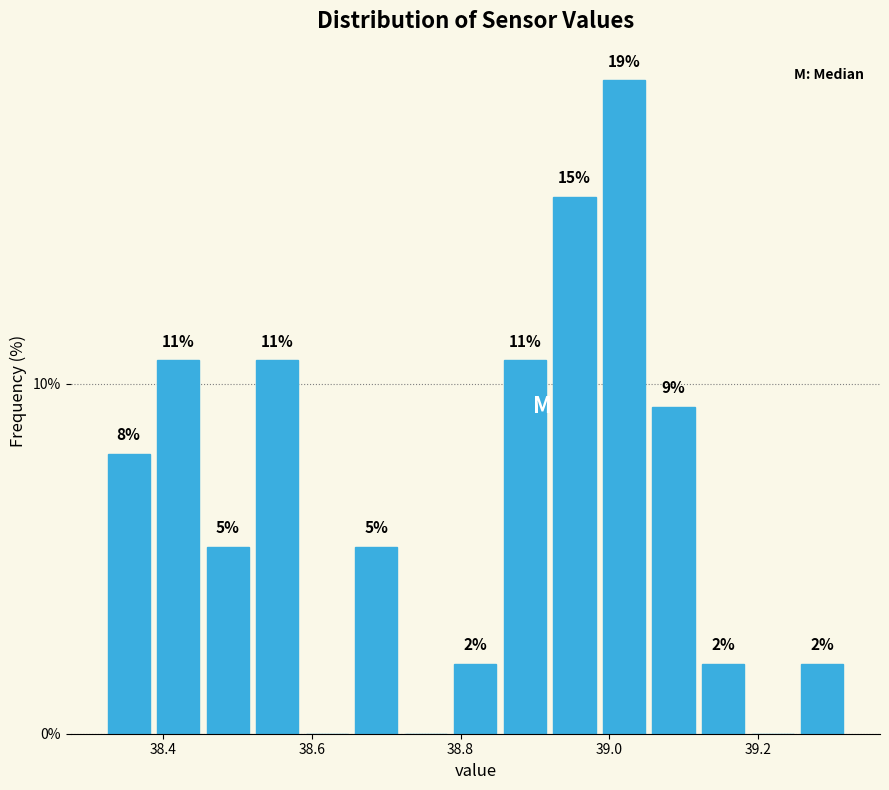

Read against the x-axis, roughly where is the centre of the tallest bar?

39.02